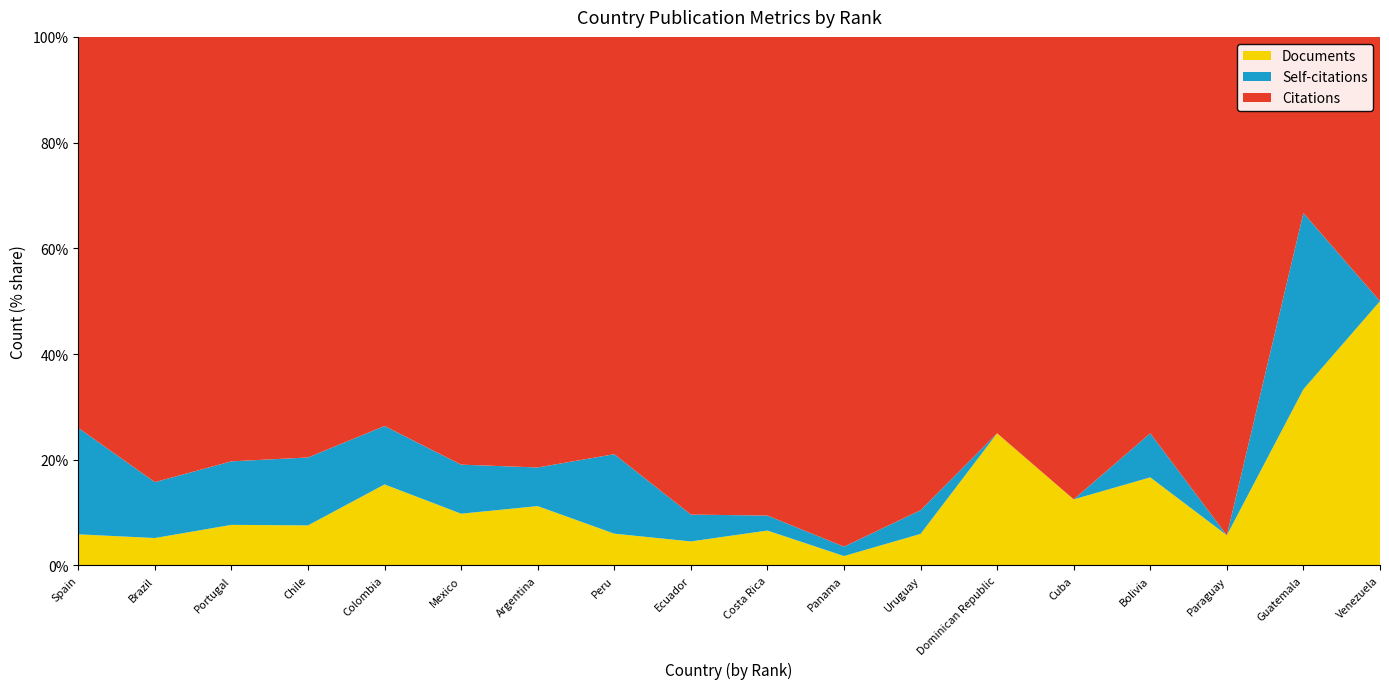

Reading right to left, list all the values displayed in this chart.

Citations: 1	1	33	9	14	6	60	217	96	338	420	312	628	413	966	1537	4871	6156
Self-citations: 0	1	0	1	0	0	3	4	3	19	80	28	72	62	156	230	612	1676
Documents: 1	1	2	2	2	2	4	4	7	17	32	43	76	86	92	147	300	490